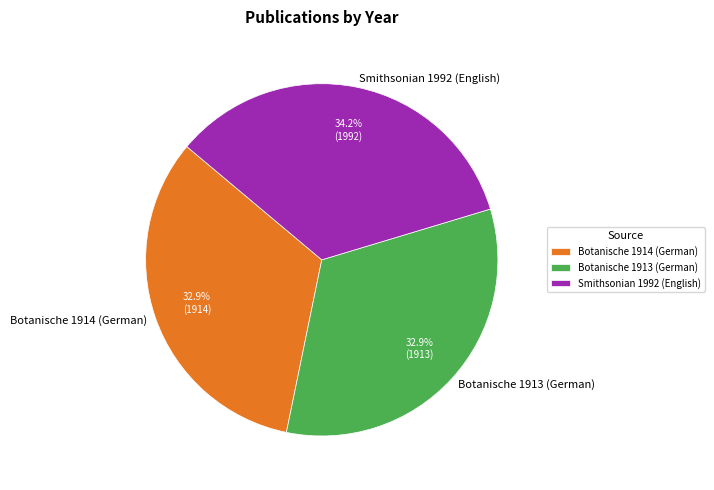

Which slice is the largest?

Smithsonian 1992 (English)